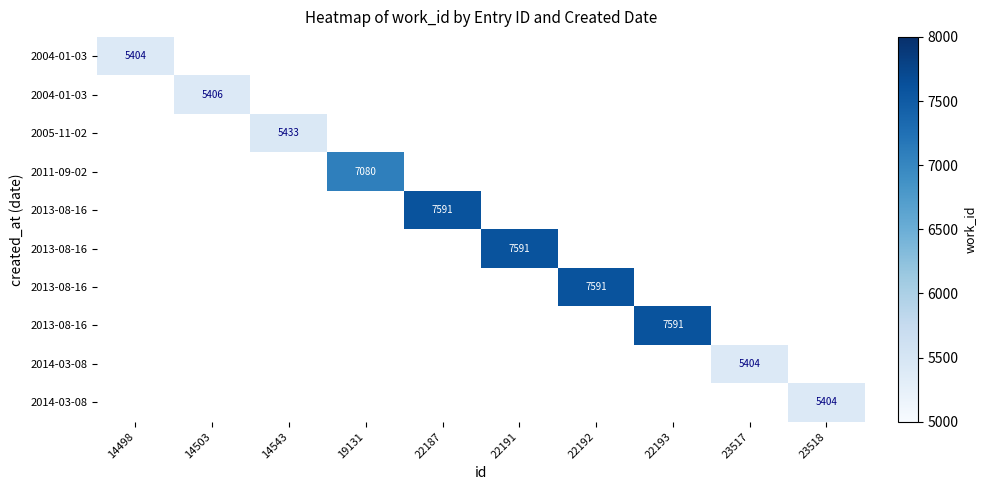

What is the smallest value displayed?

5404.0